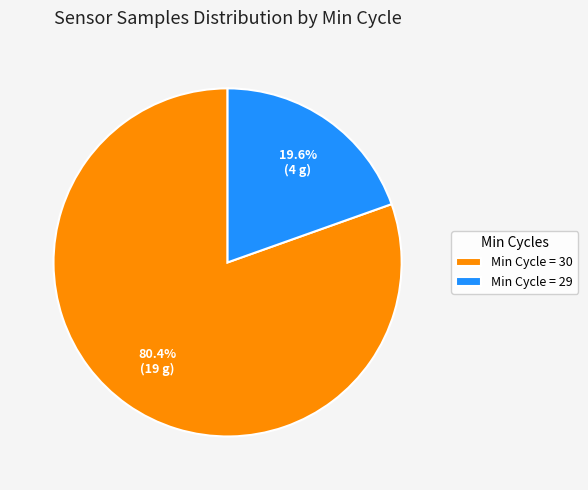

Do Min Cycle = 29 and Min Cycle = 30 together represent more than half of the pie?

Yes